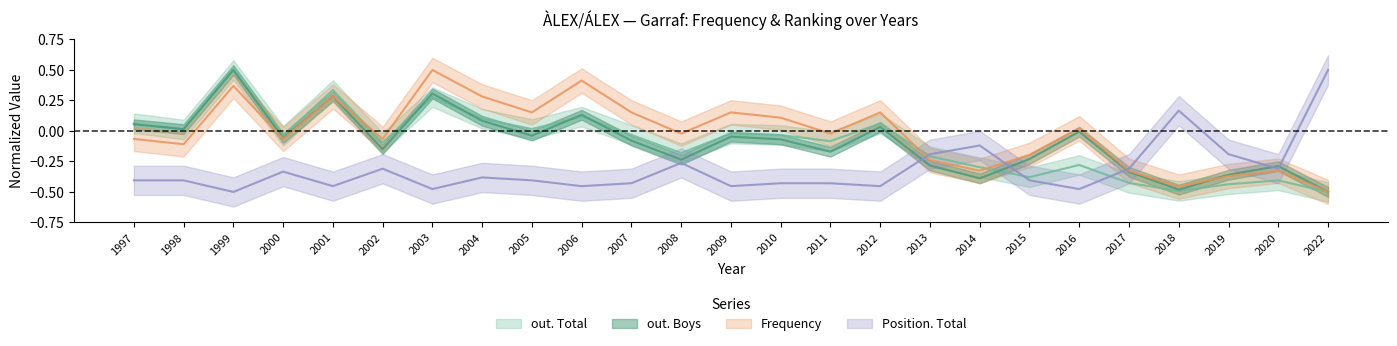

What is the sum of the Frequency values at 2012 and 2003?

0.7